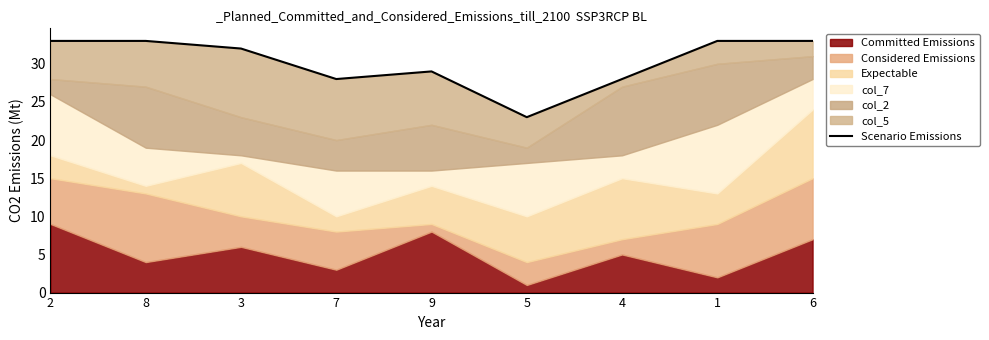

At which category does the data reach its first local valley?

7